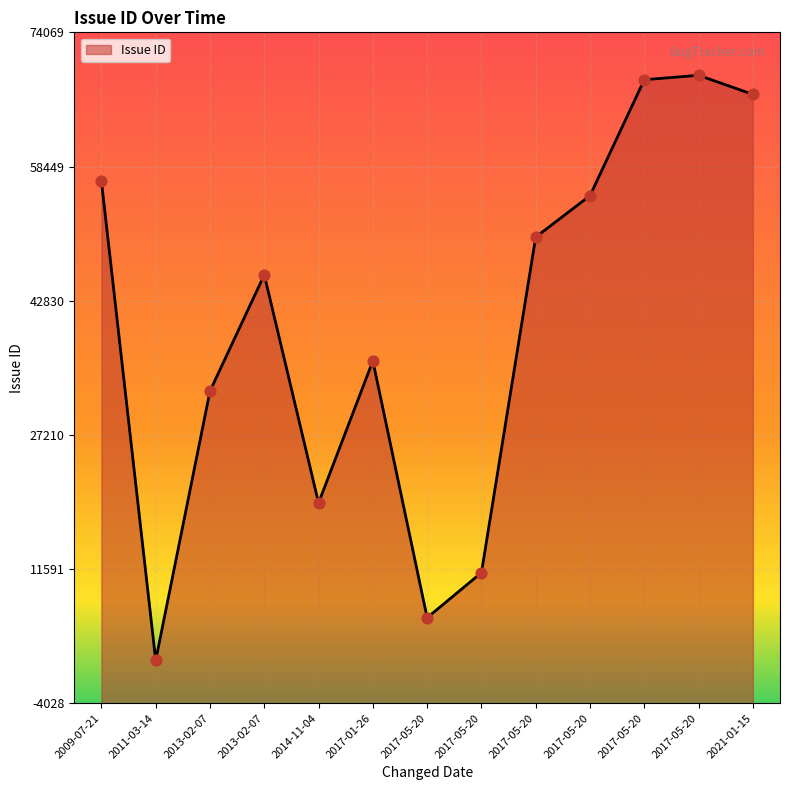

What is the change in value from 2011-03-14 to 2017-05-20?

+10202